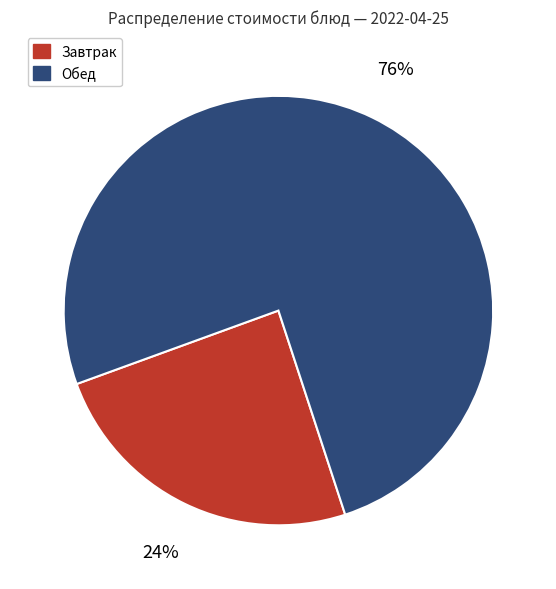

To the nearest percent, what is the average slice percentage?

50%